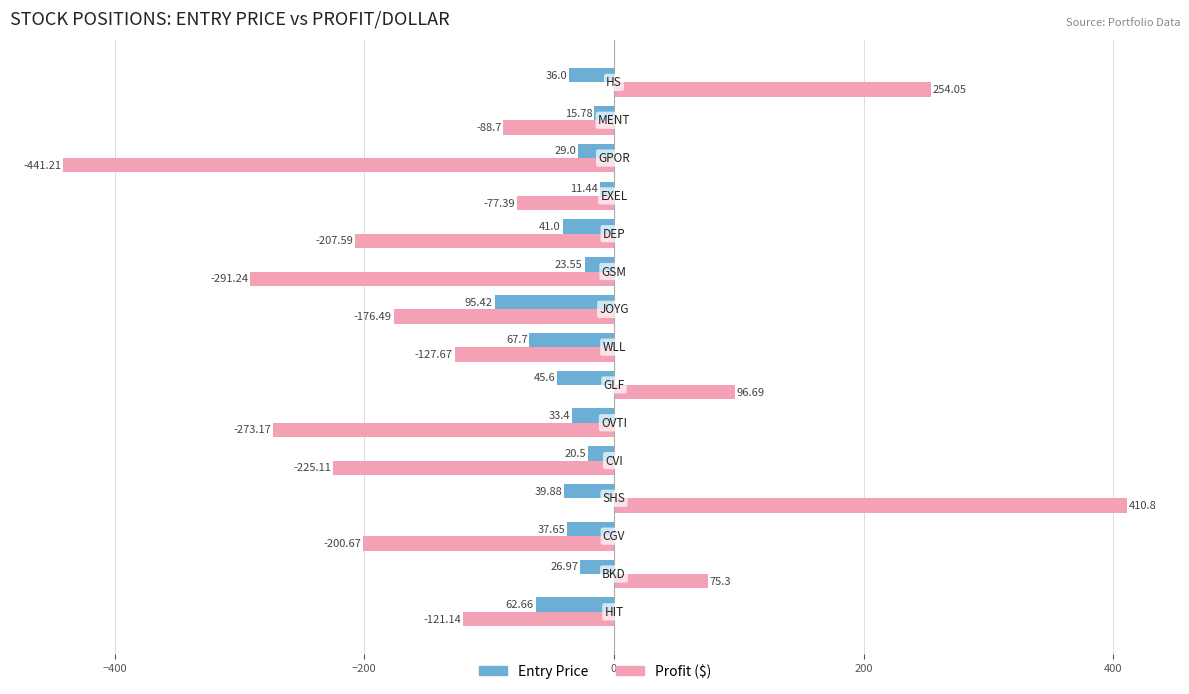

Reading left to right, transcribe all the data shown in this chart.

entry_price: -62.7	-27.0	-37.6	-39.9	-20.5	-33.4	-45.6	-67.7	-95.4	-23.6	-41.0	-11.4	-29.0	-15.8	-36.0
profit_dollar: -121.1	75.3	-200.7	410.8	-225.1	-273.2	96.7	-127.7	-176.5	-291.2	-207.6	-77.4	-441.2	-88.7	254.1